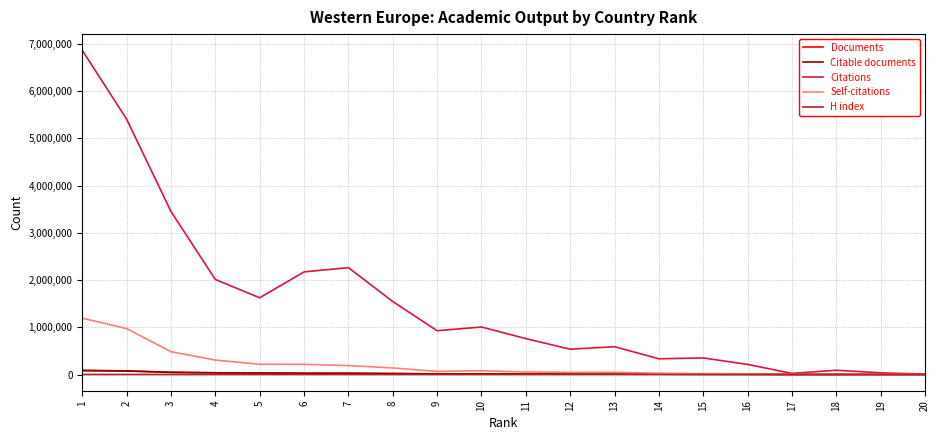

What is the maximum value shown in the chart?

6863373